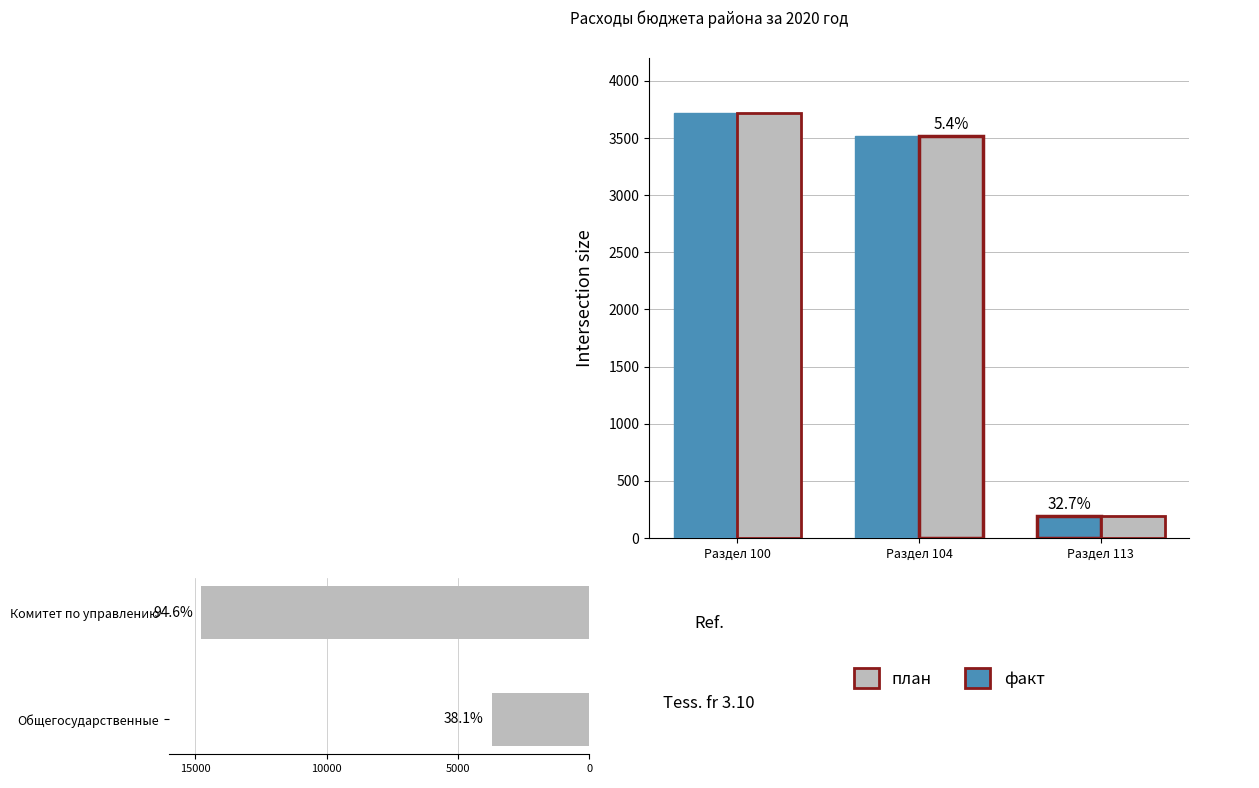

True or false: план has a value of 2206.7 at Раздел 104.

False